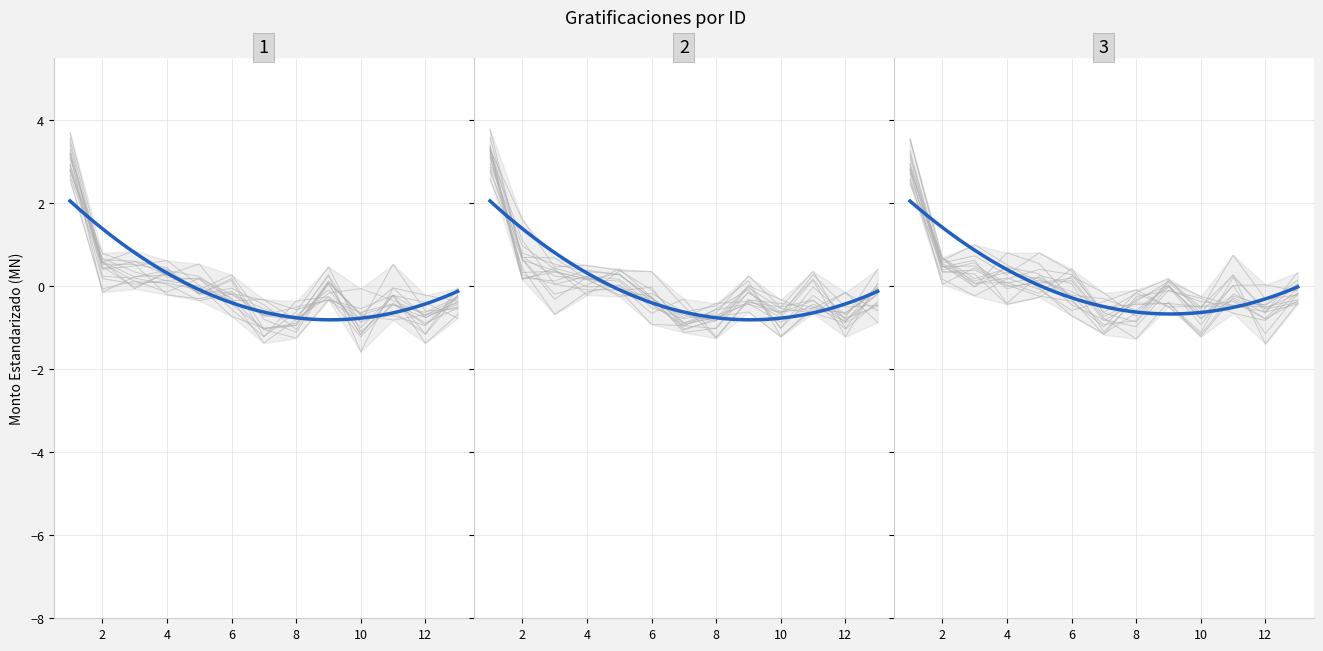

How many values in the Monto bruto de las gratificaciones series are below 0?

7